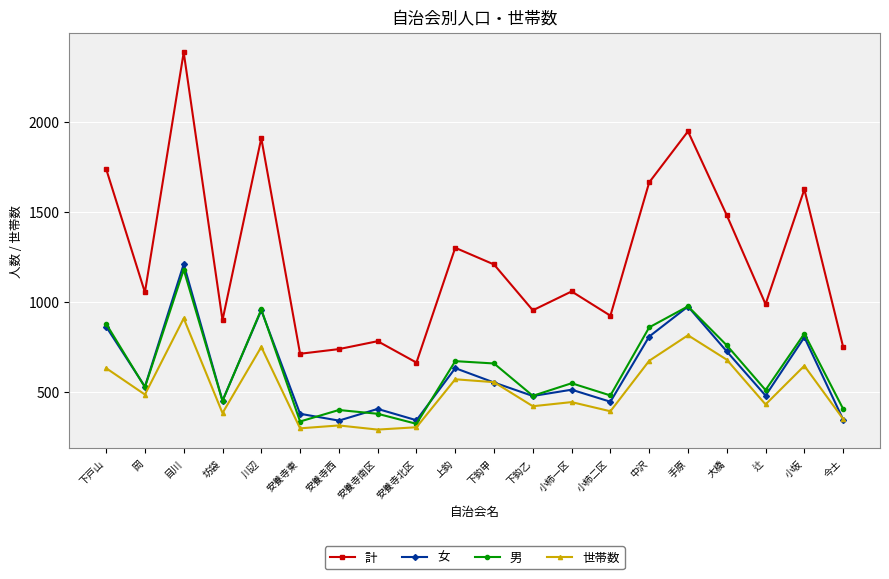

What is the total value across all series at 大橋?

3642